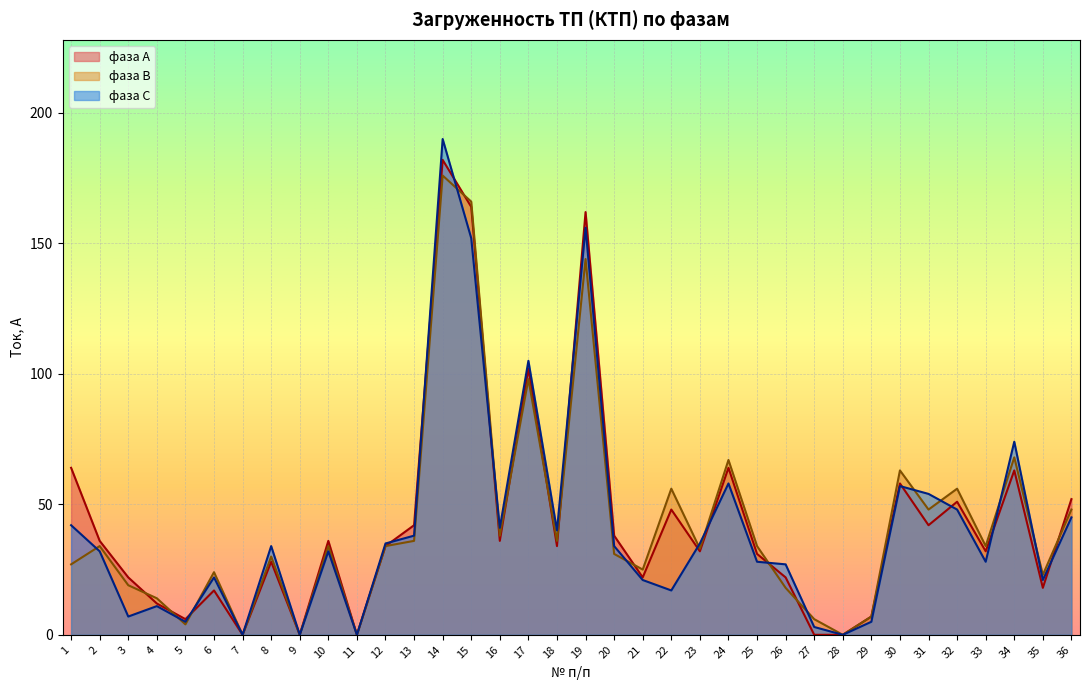

How many interior local peaks does the фаза А series have?

11